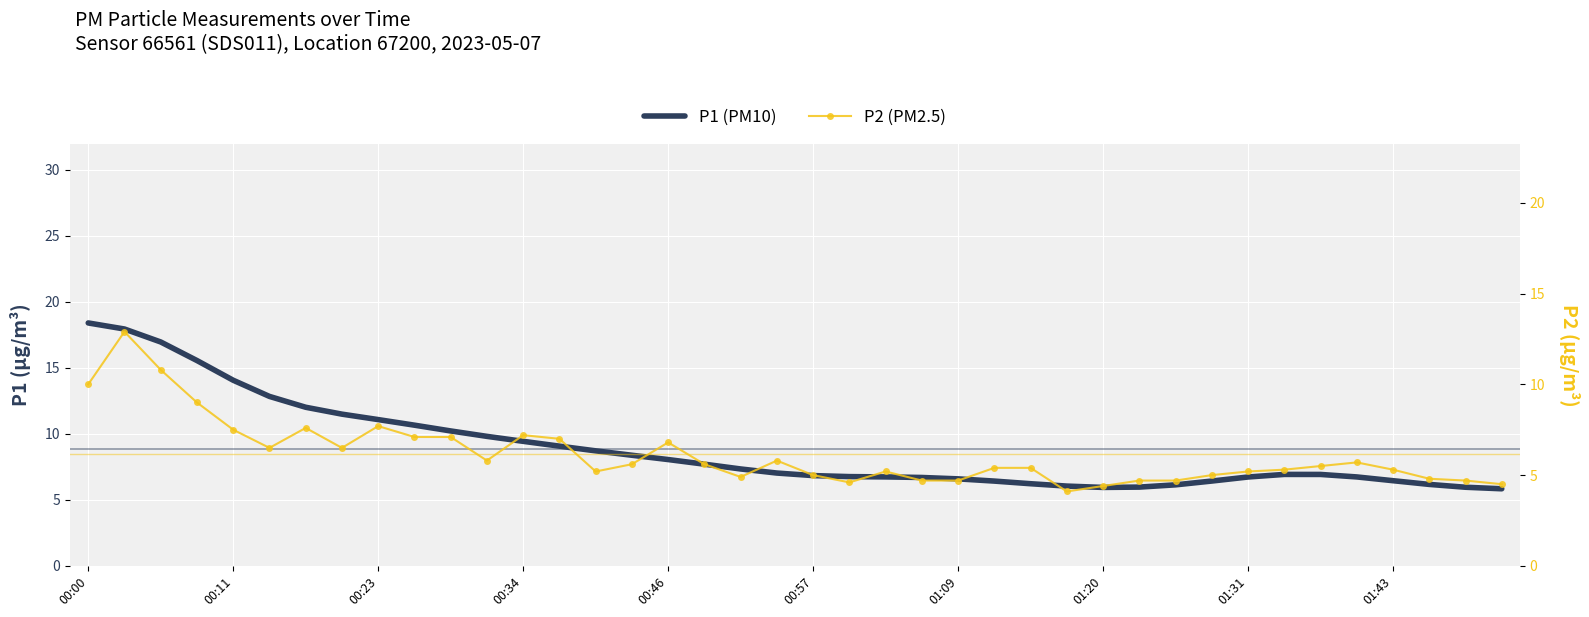

How many values in the P1 (PM10) series exceed 7?

20